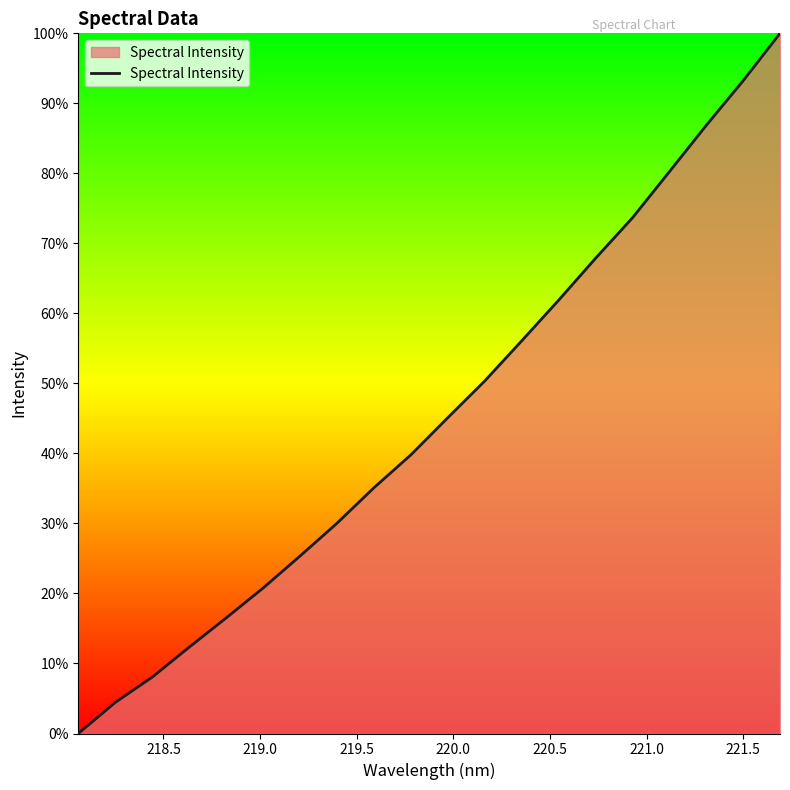

Reading left to right, extract all data points from this chart.

0.0	4.4	8.0	12.3	16.5	20.8	25.3	30.0	35.1	39.8	45.1	50.3	56.1	61.9	67.9	73.6	80.2	86.8	93.2	100.0